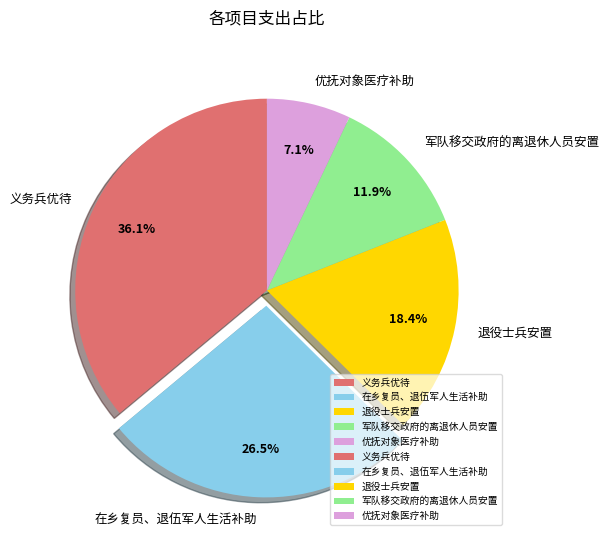

Is the sum of 义务兵优待 and 在乡复员、退伍军人生活补助 greater than half?

Yes